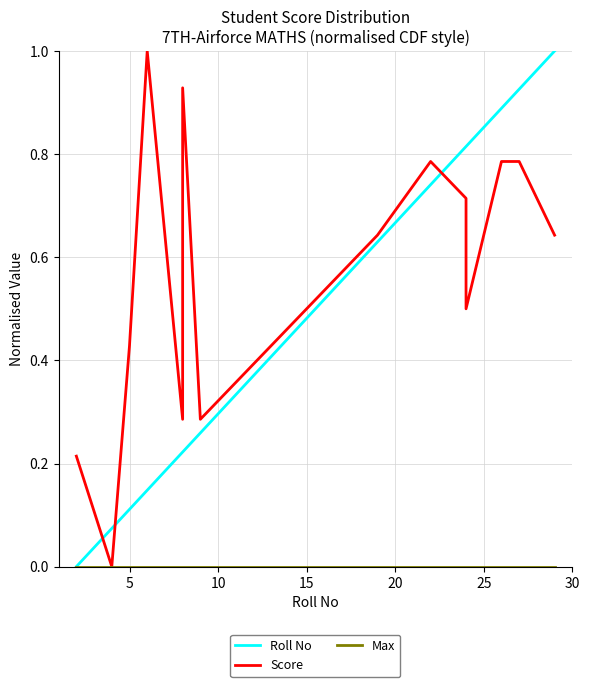

Does the chart display data point markers on the line(s)?

No